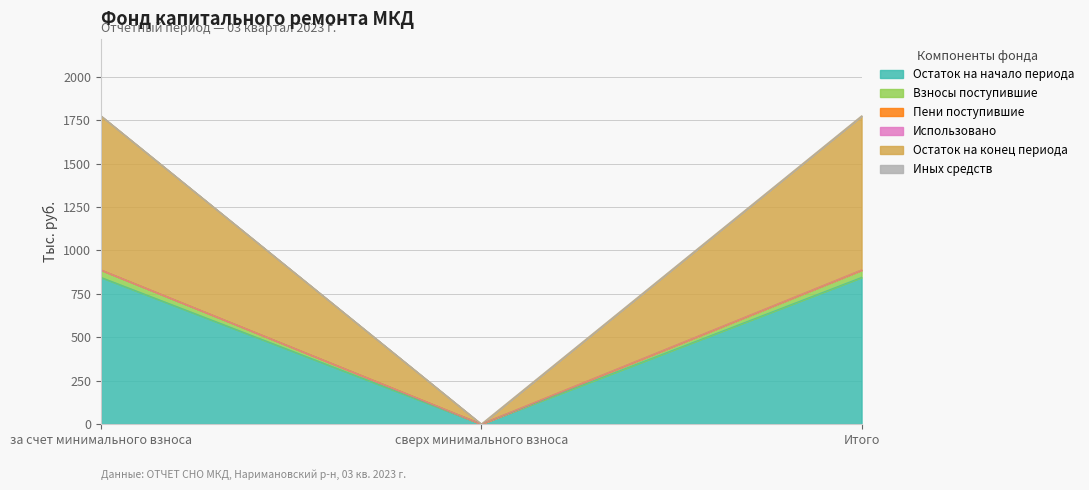

How many categories are shown in the chart?

3